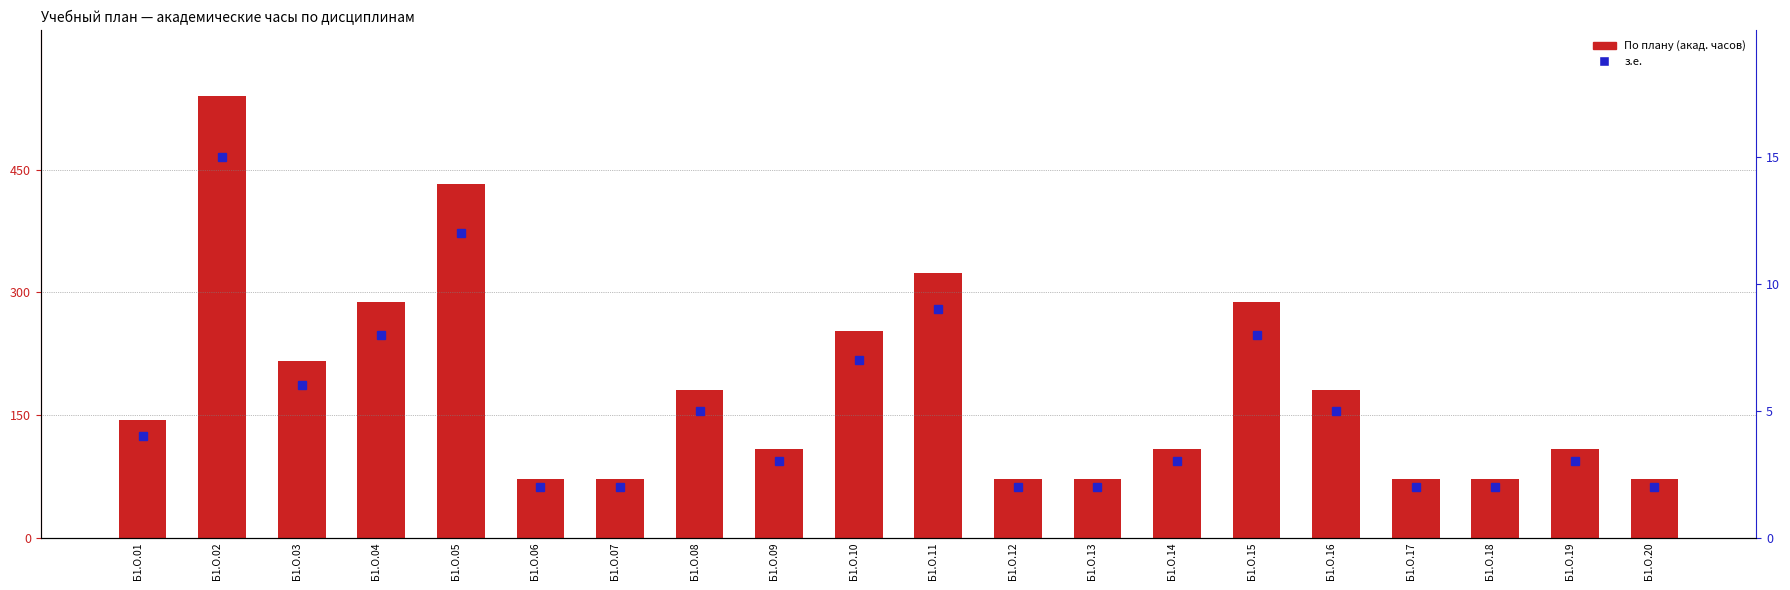

True or false: По плану (акад. часов) has a value of 252 at Б1.О.10.

True